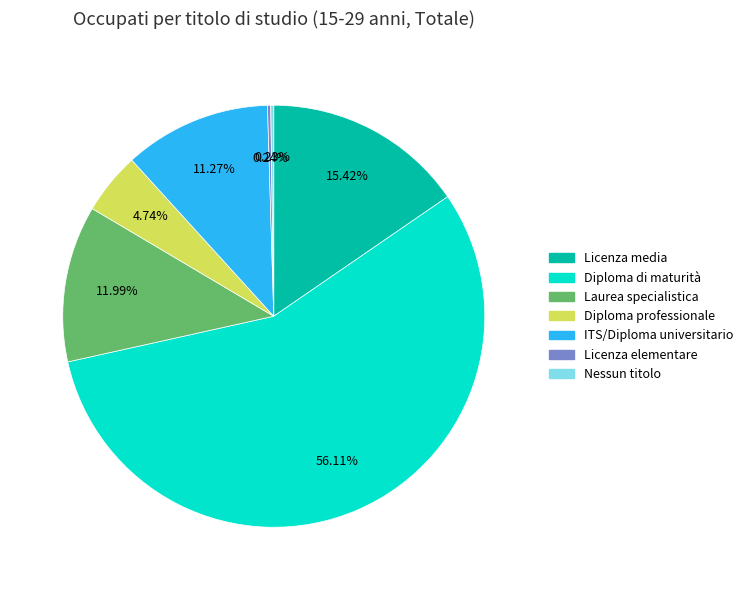

Does any single category account for the majority?

Yes